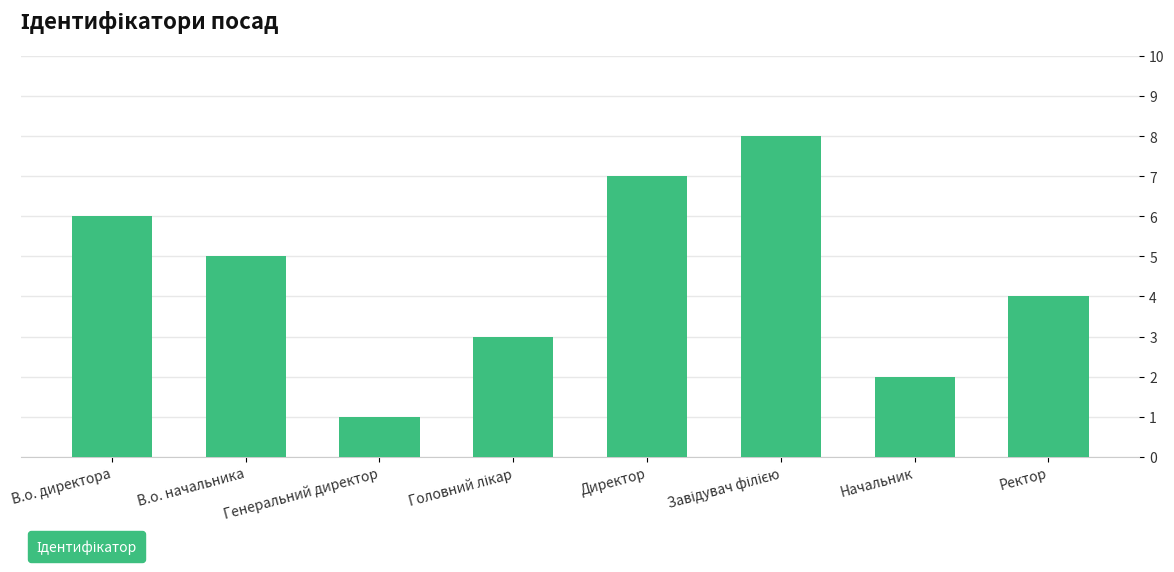

Is it true that the value at Директор is 7?

True